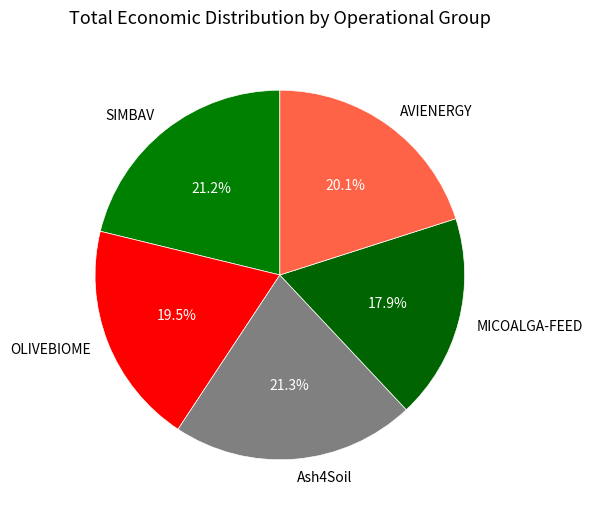

To the nearest percent, what is the average slice percentage?

20%